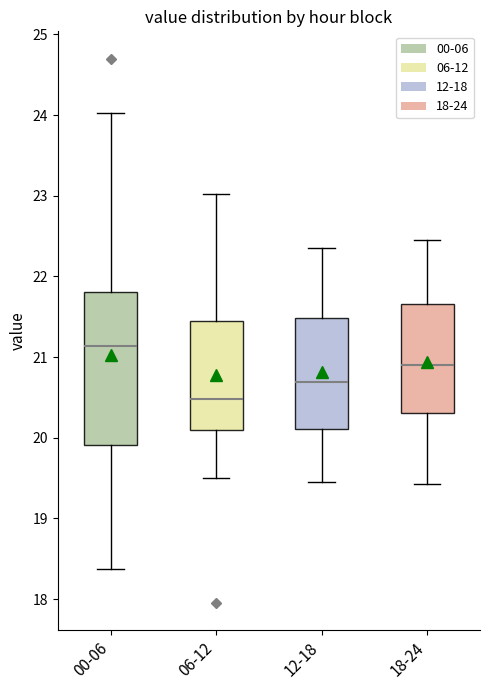

Comparing the boxes themselves (not the whiskers), which one is the tallest?

00-06